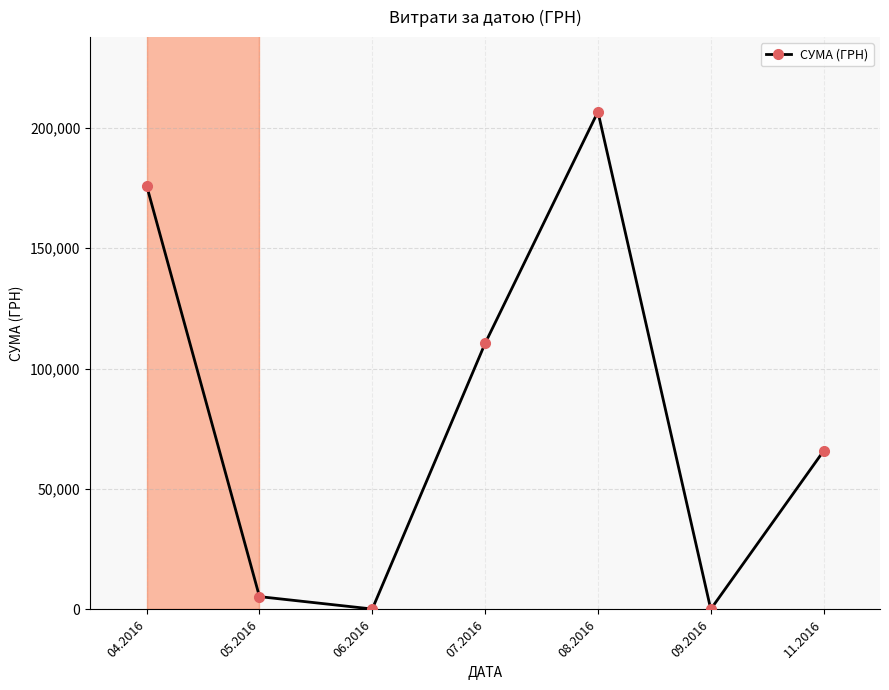

At which category does the chart reach its peak across all series?

08.2016